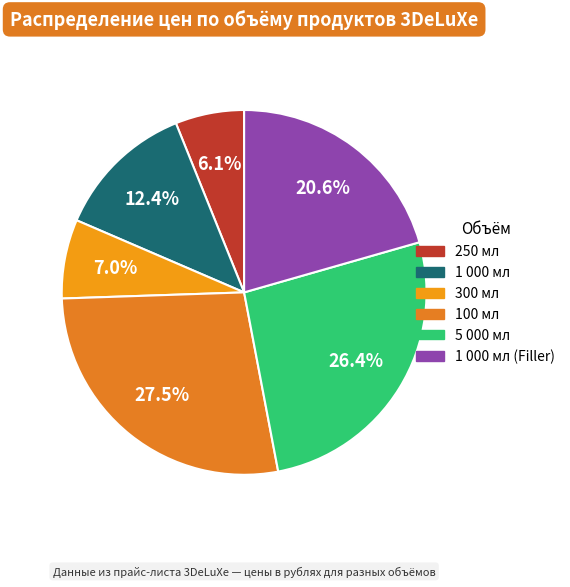

What is the largest slice in the pie chart?

100 мл